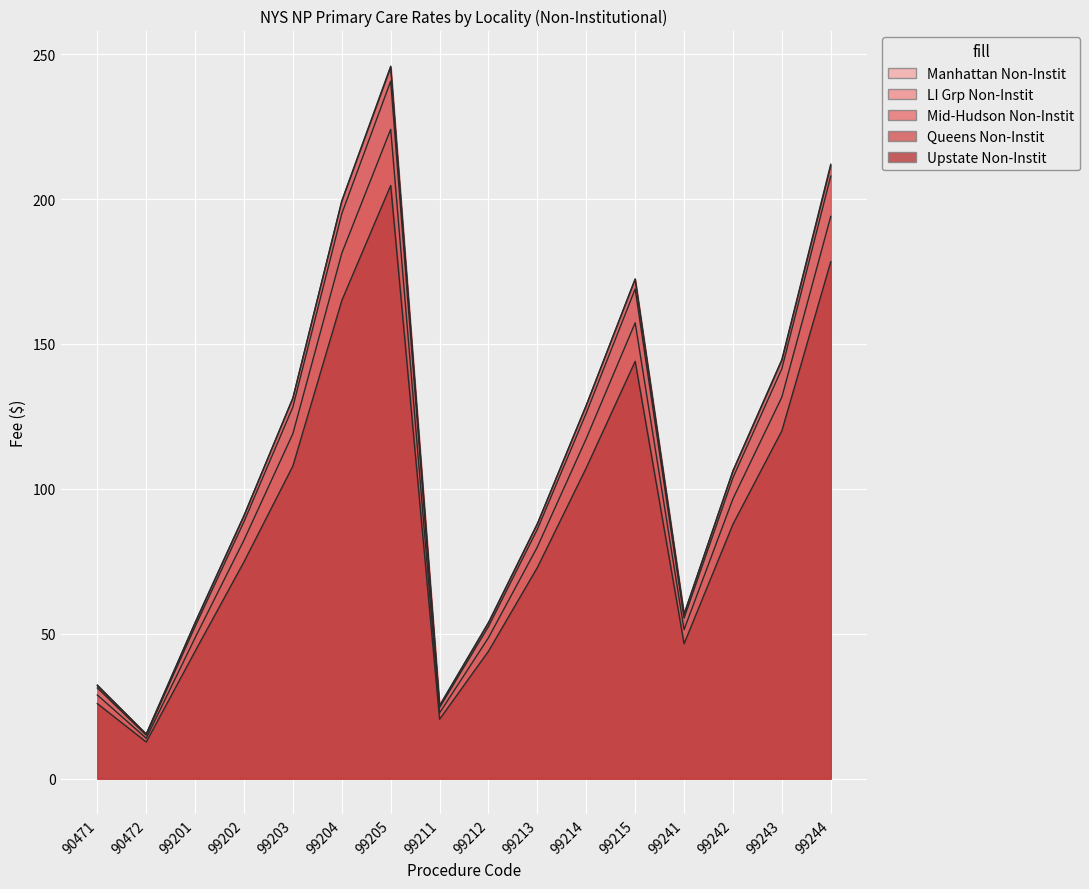

At which category is the sum across all series the highest?

99205